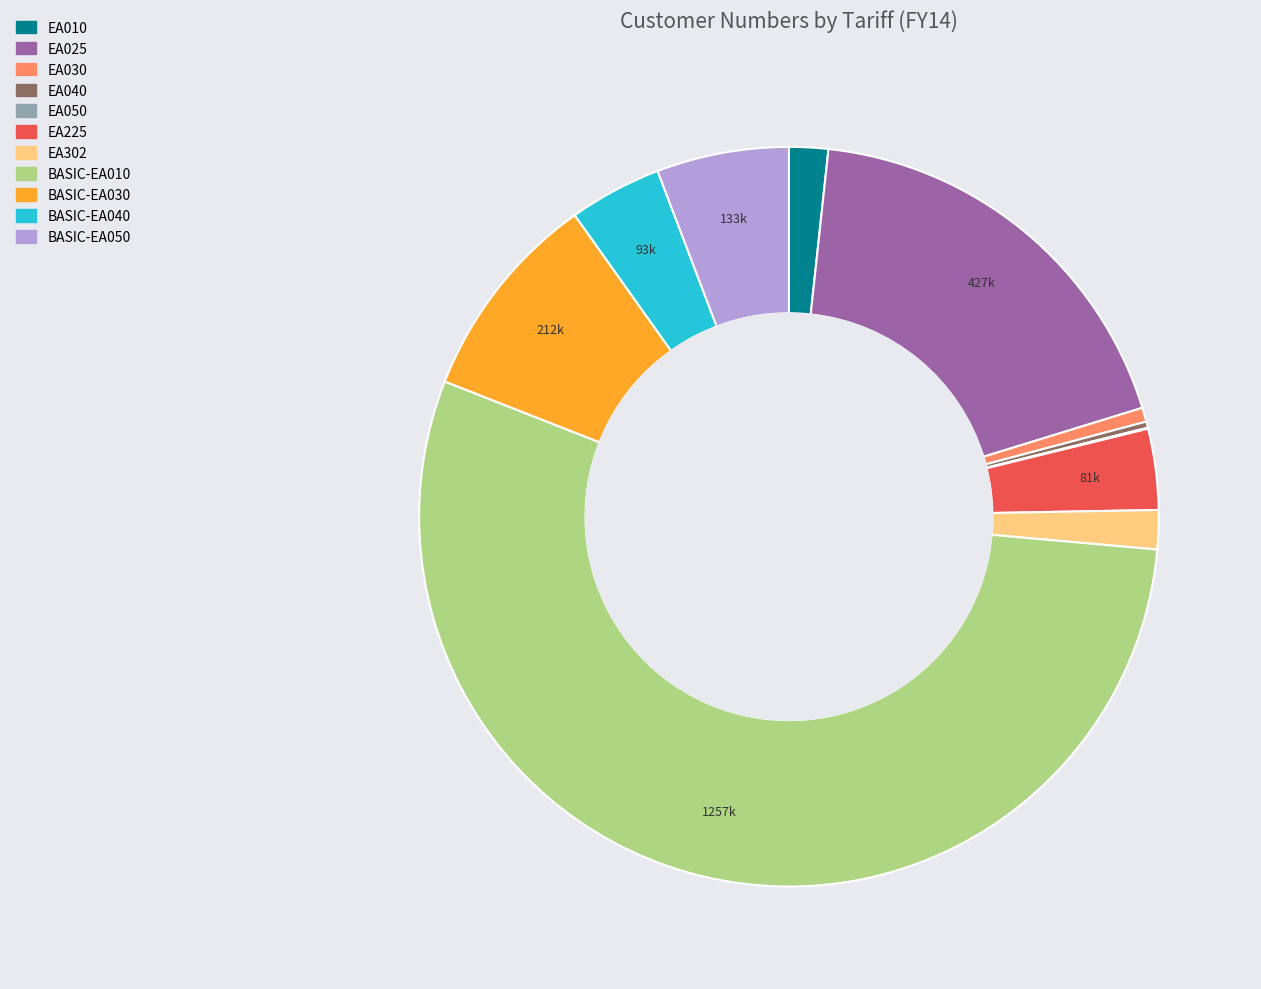

The EA030 slice represents 11% of the pie. True or false?

False